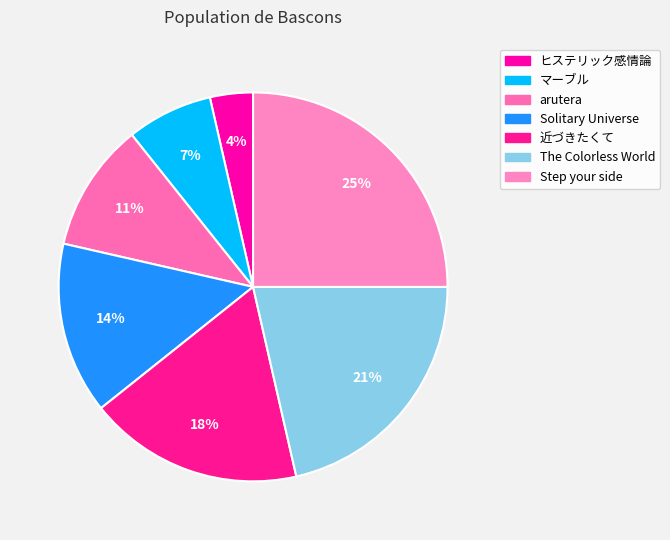

Which slice is the smallest?

ヒステリック感情論